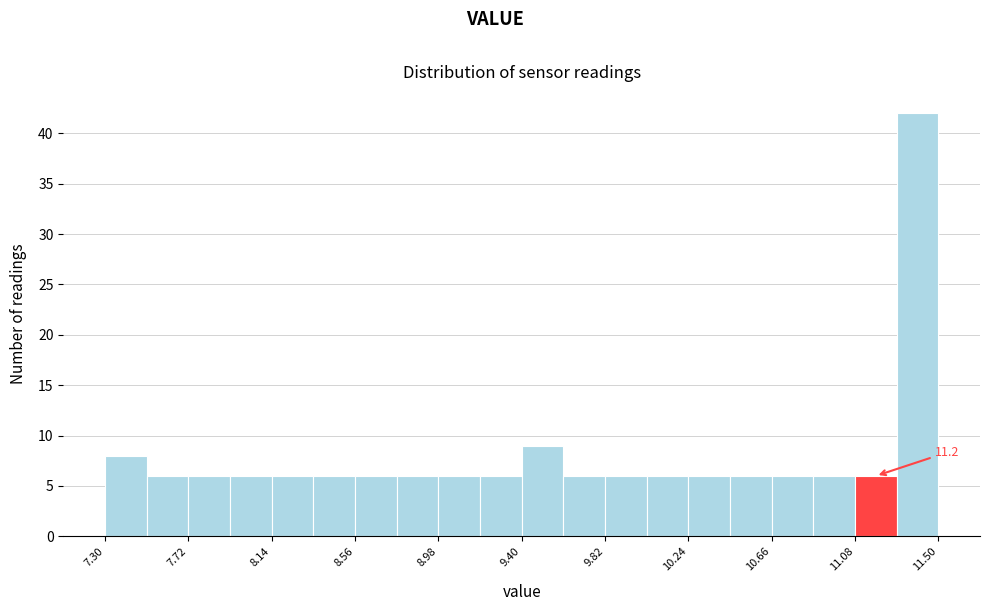

Over which range of the x-axis is the bar tallest?

11.29 to 11.50